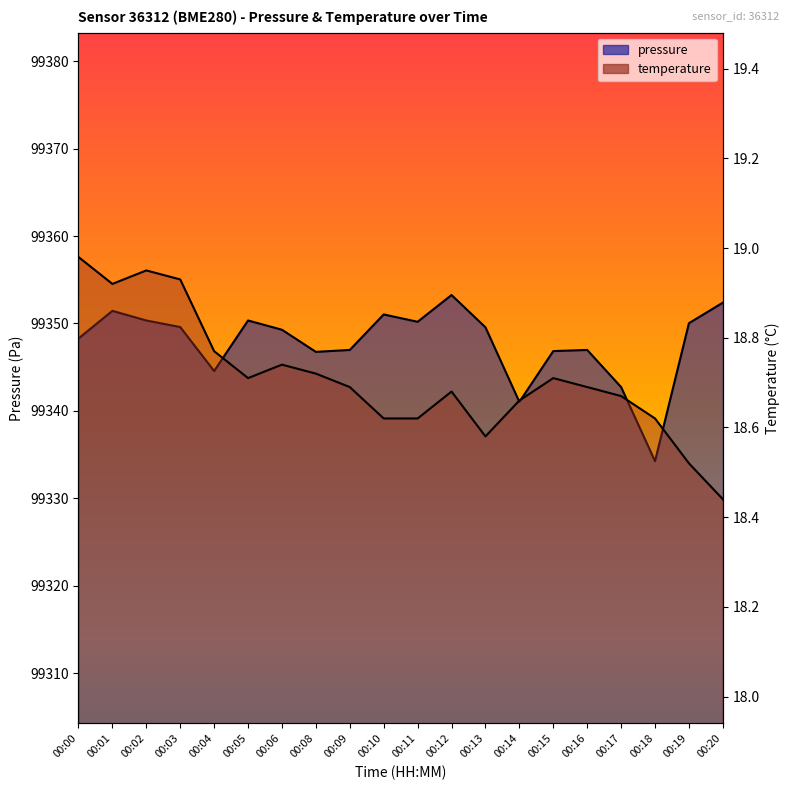

At 00:11, list the series in order from smallest to largest.

temperature, pressure